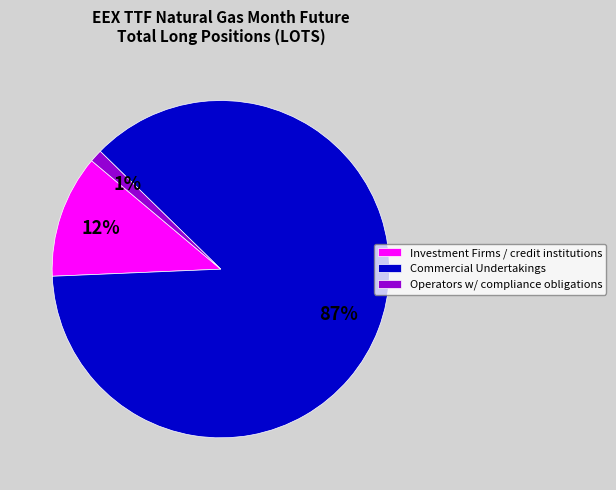

How many segments does this pie chart have?

3